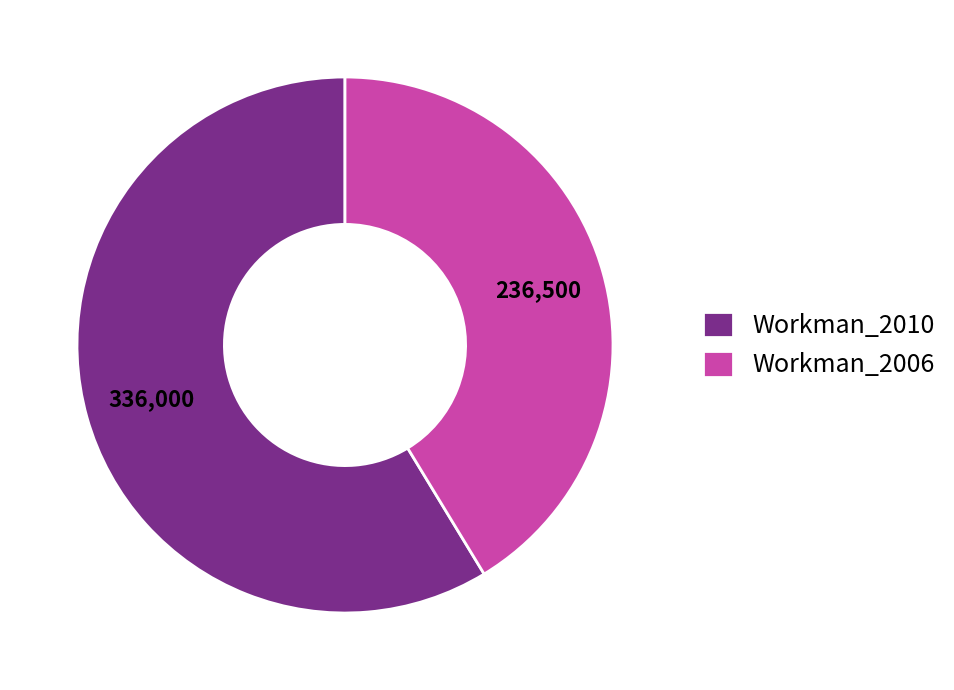

How many slices are in this pie chart?

2